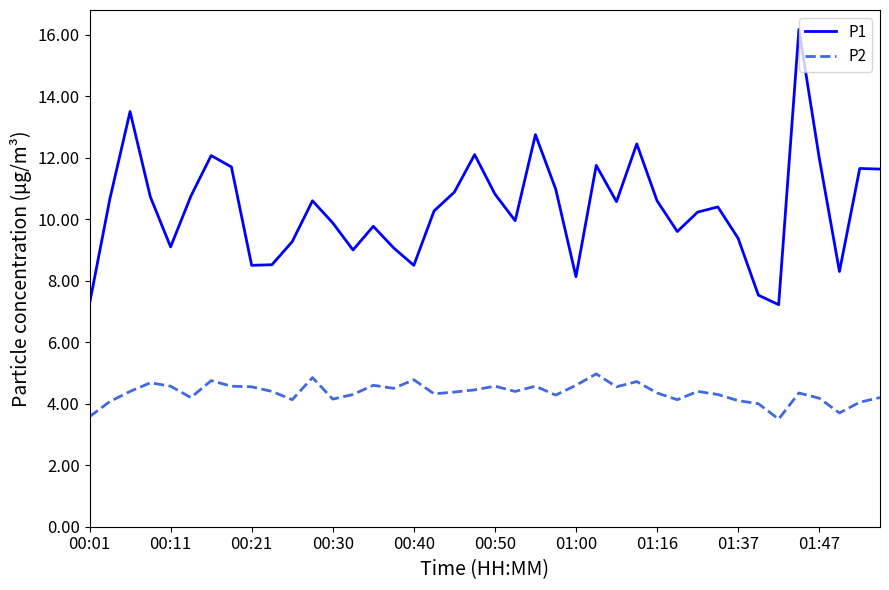

What is the difference between the maximum and minimum values in the P2 series?

1.5